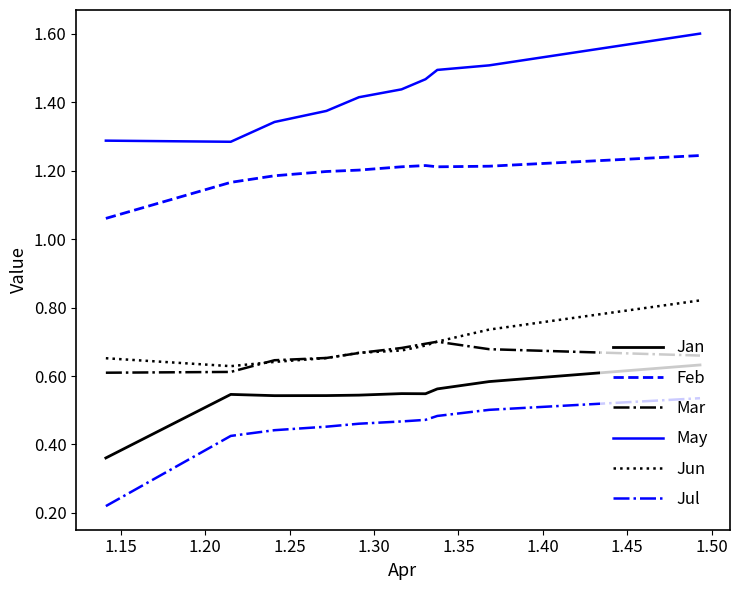

How many May values are between 1 and 2?

10